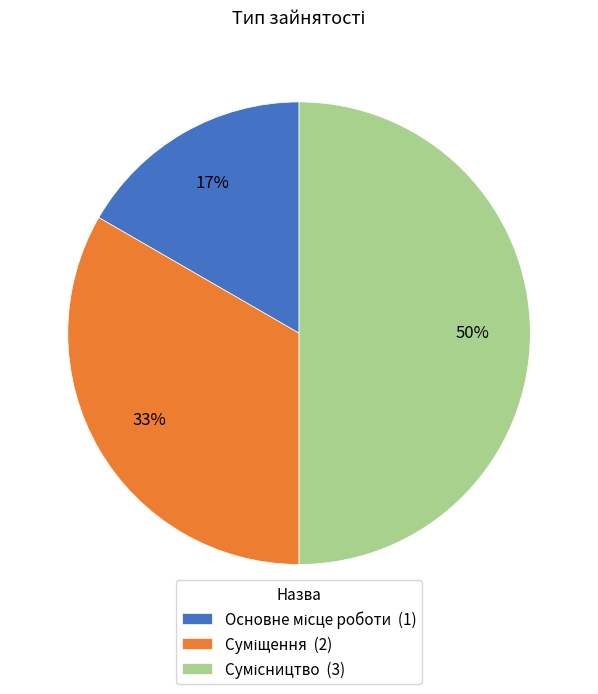

To the nearest percent, what is the average slice percentage?

33%